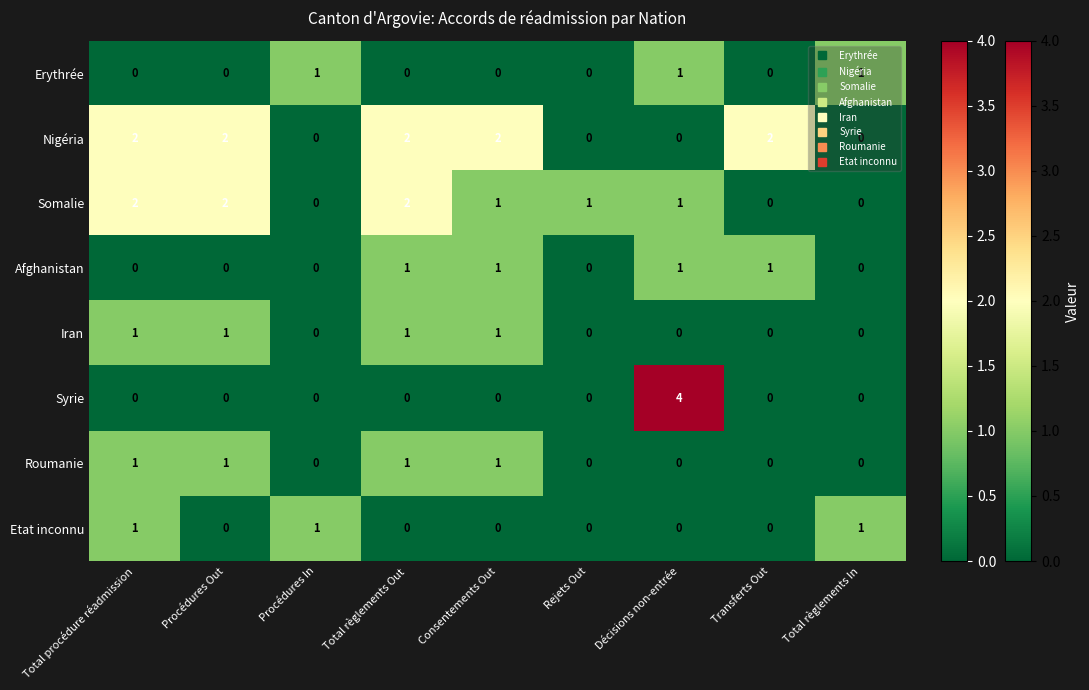

At how many categories does at least one series exceed 0?

9